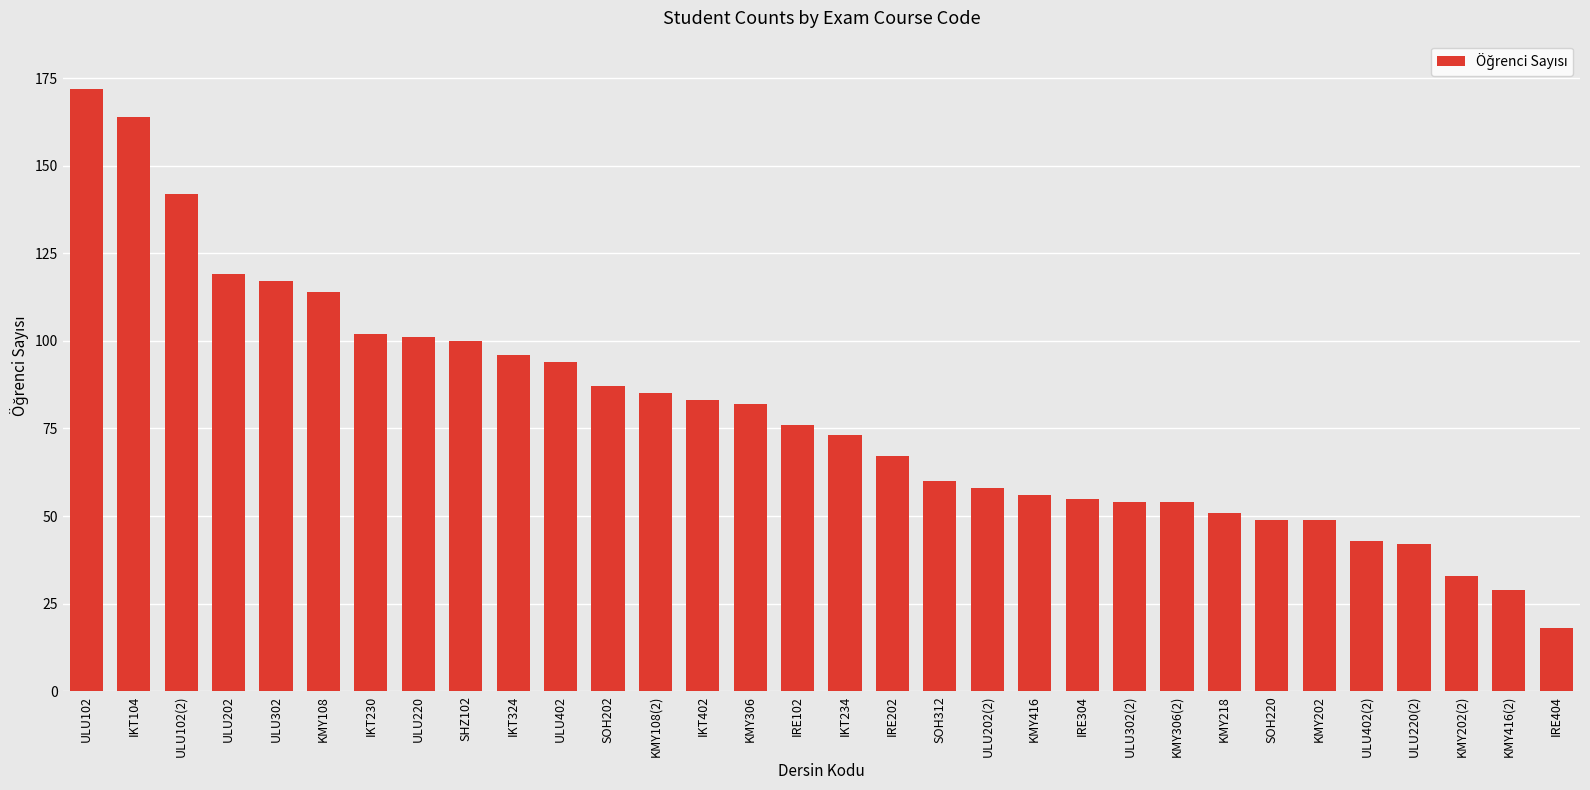

How many values are below 76?

16